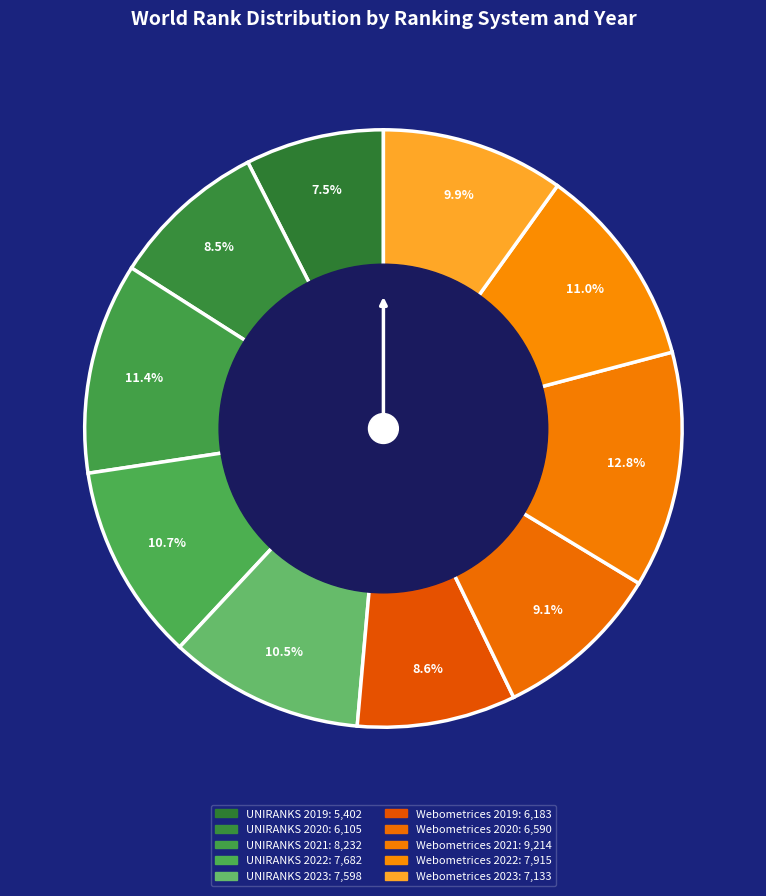

To the nearest percent, what portion does UNIRANKS 2019 represent?

7%